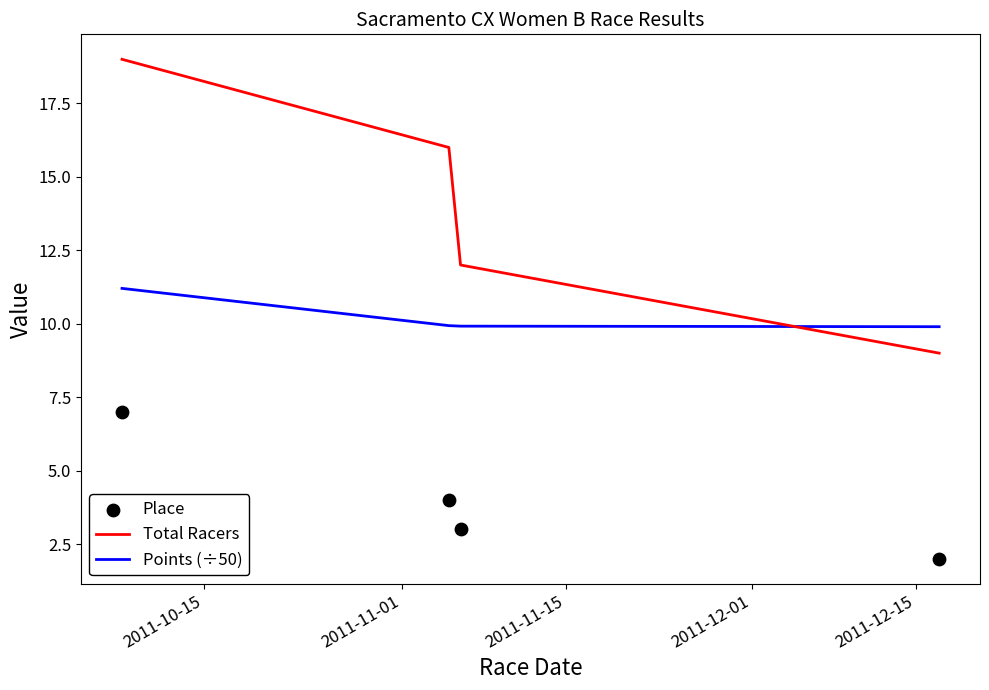

What is the minimum value for Total Racers?

9.0